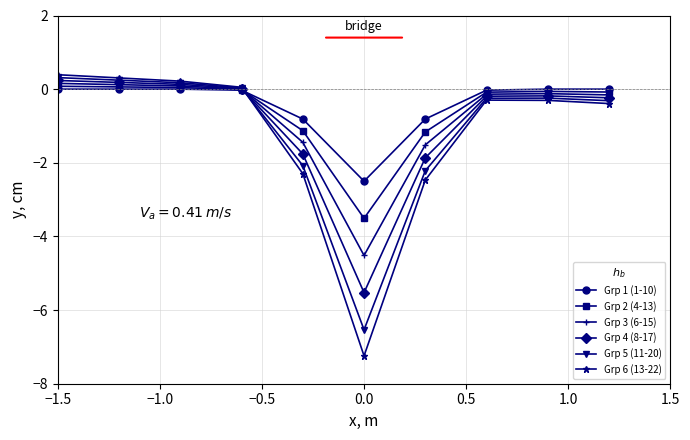

What is the difference between the second highest and second lowest values in the Grp 5 (11-20) series?

2.5